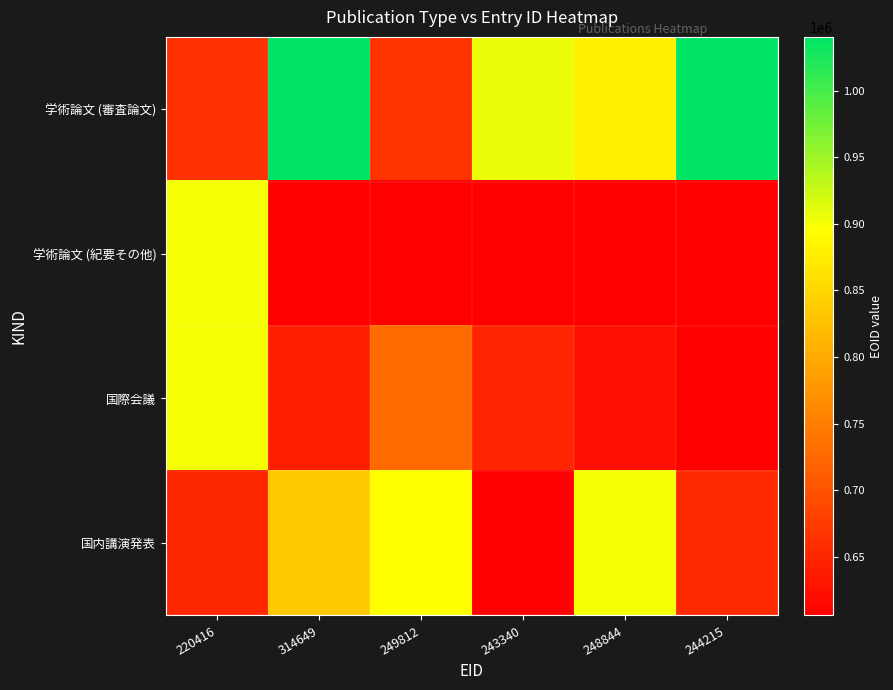

At which category is the sum across all series the highest?

314649